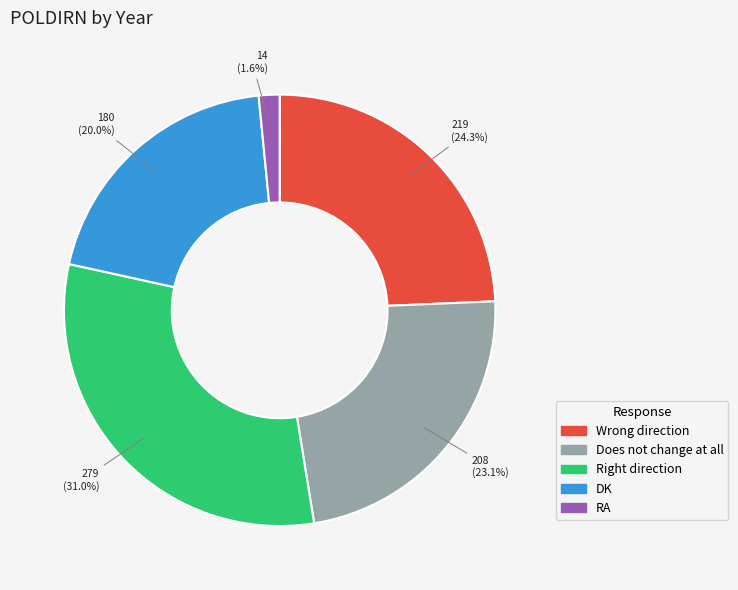

Is there any slice that represents more than half of the pie?

No